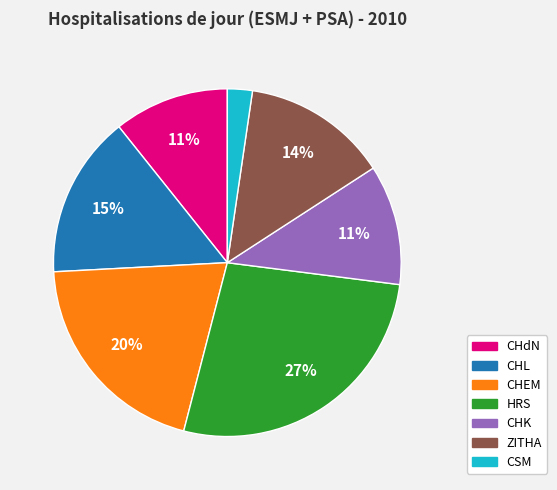

To the nearest percent, what is the combined percentage of CHL and ZITHA?

29%